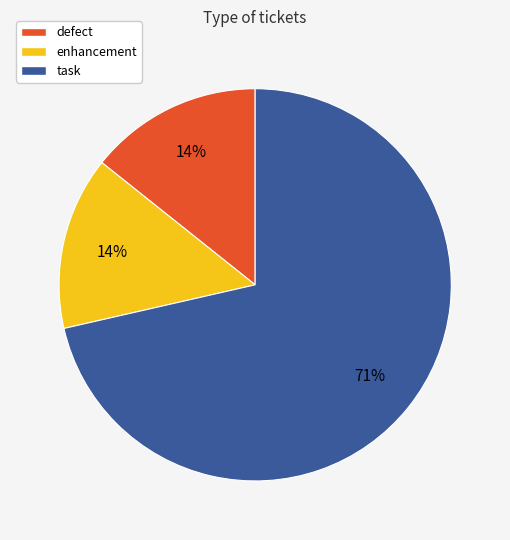

Does task represent more than half of the total?

Yes